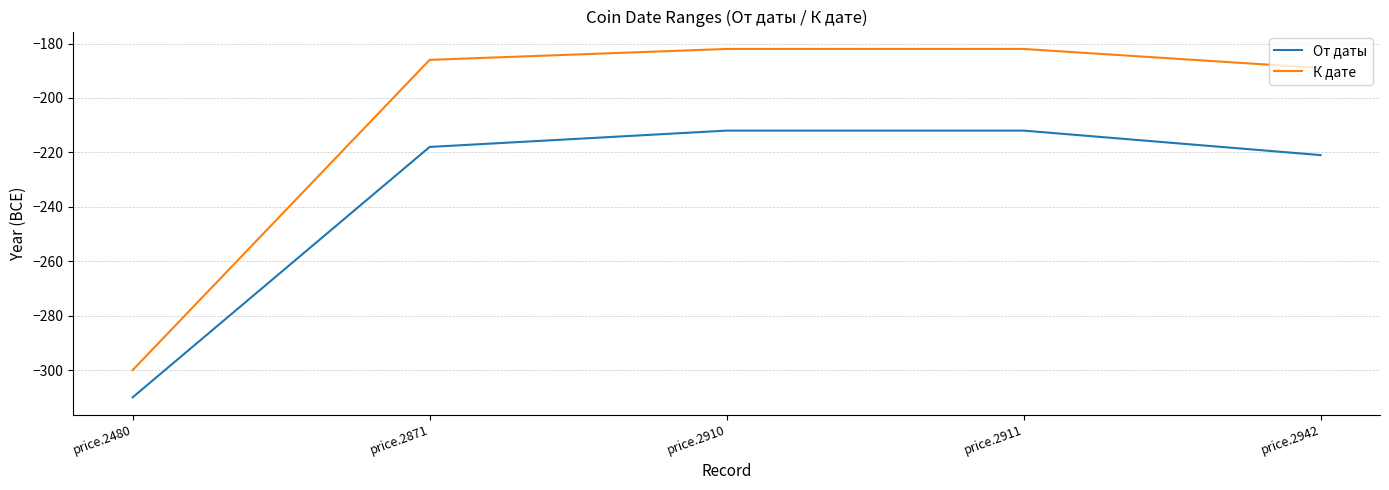

Between price.2871 and price.2910, which series saw the biggest shift?

От даты